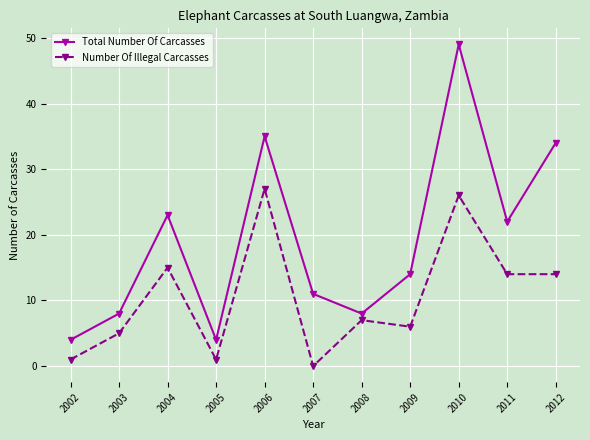

Rank the series by their maximum value, from lowest to highest.

Number Of Illegal Carcasses, Total Number Of Carcasses